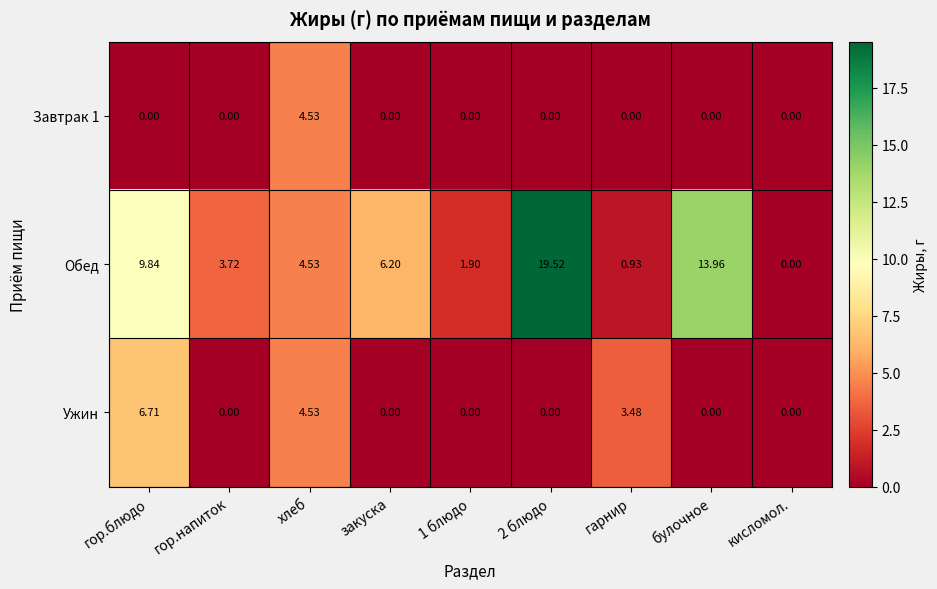

Which series has the largest total across all categories?

Обед